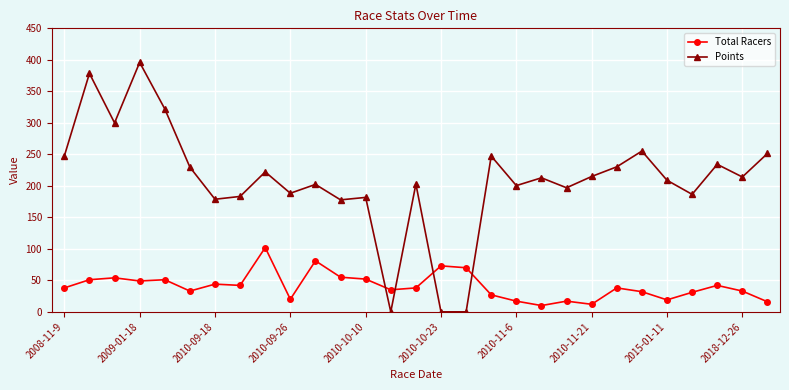

Count the number of data series in this chart.

2